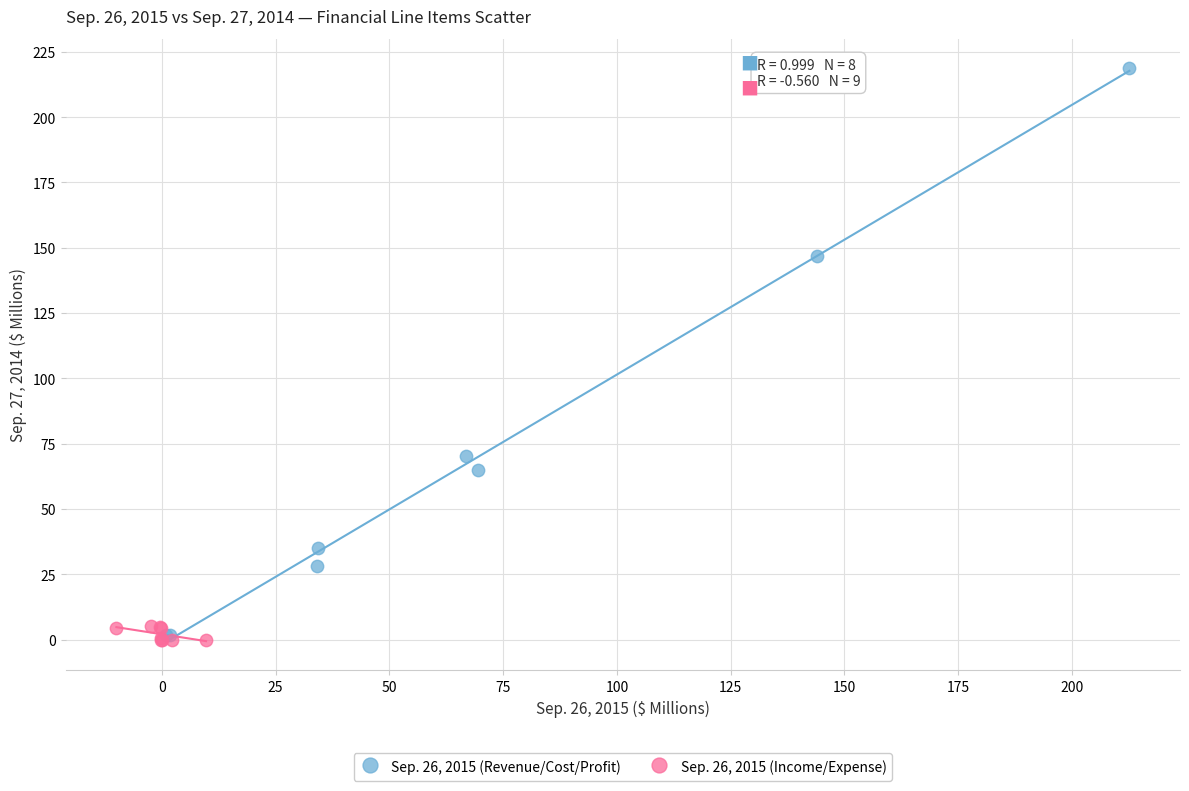

Which series reaches the maximum Y coordinate?

Sep. 26, 2015 (Revenue/Cost/Profit)